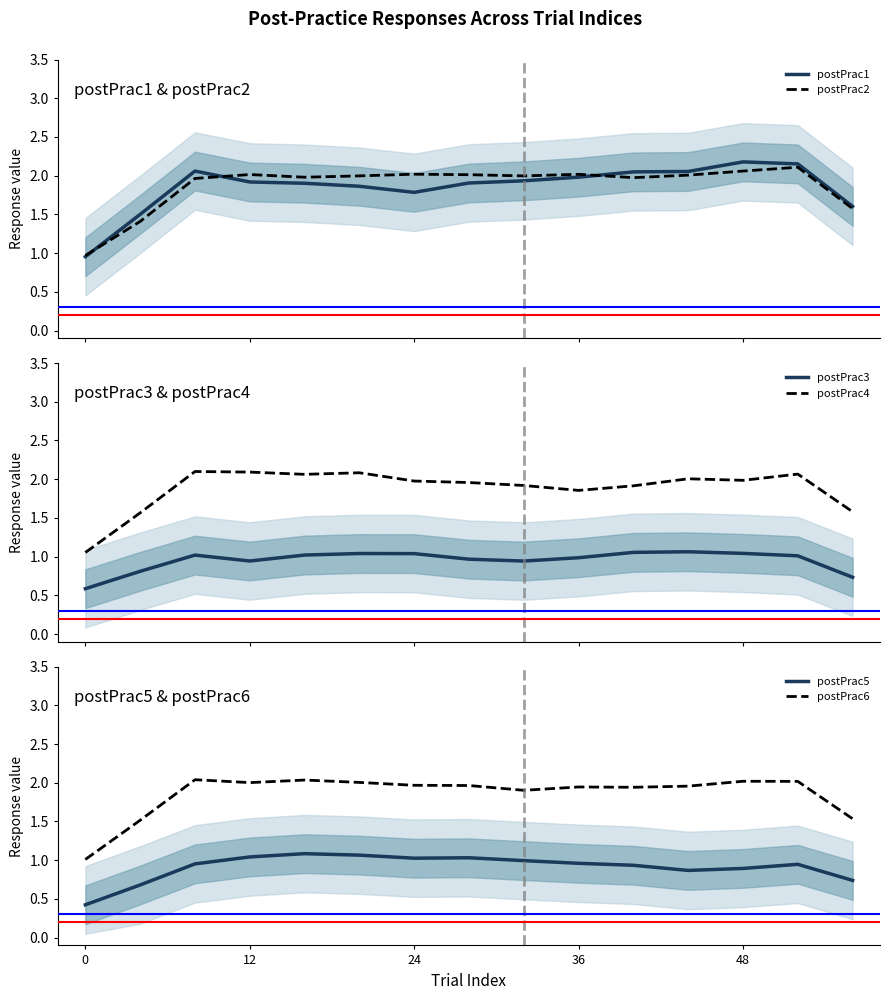

True or false: postPrac6 and postPrac3 intersect in this chart.

False